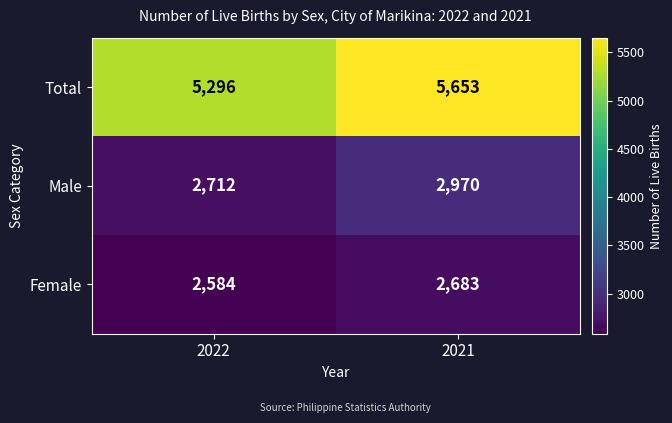

What is the approximate value of Male at 2021, to the nearest 5?

2970